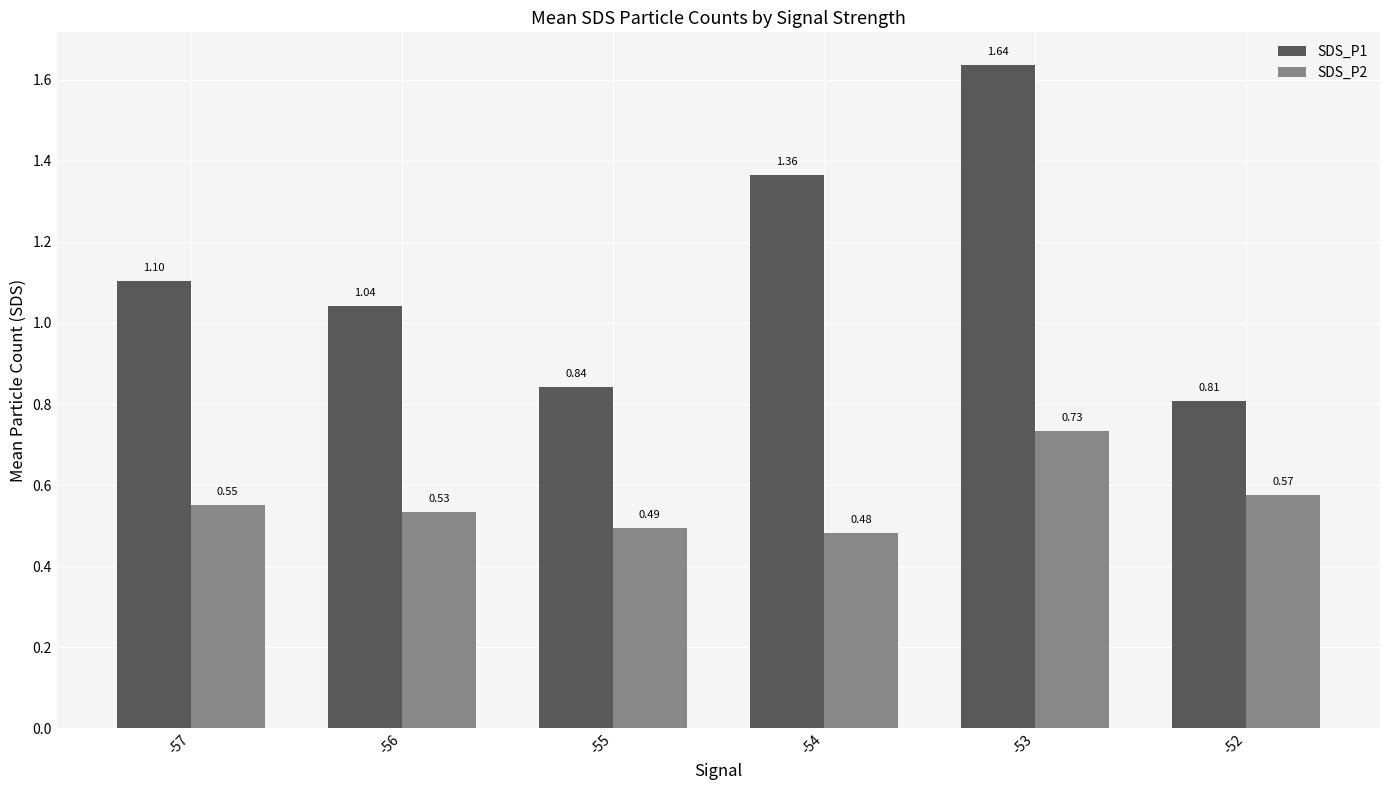

Which series changed the most between -57 and -54?

SDS_P1